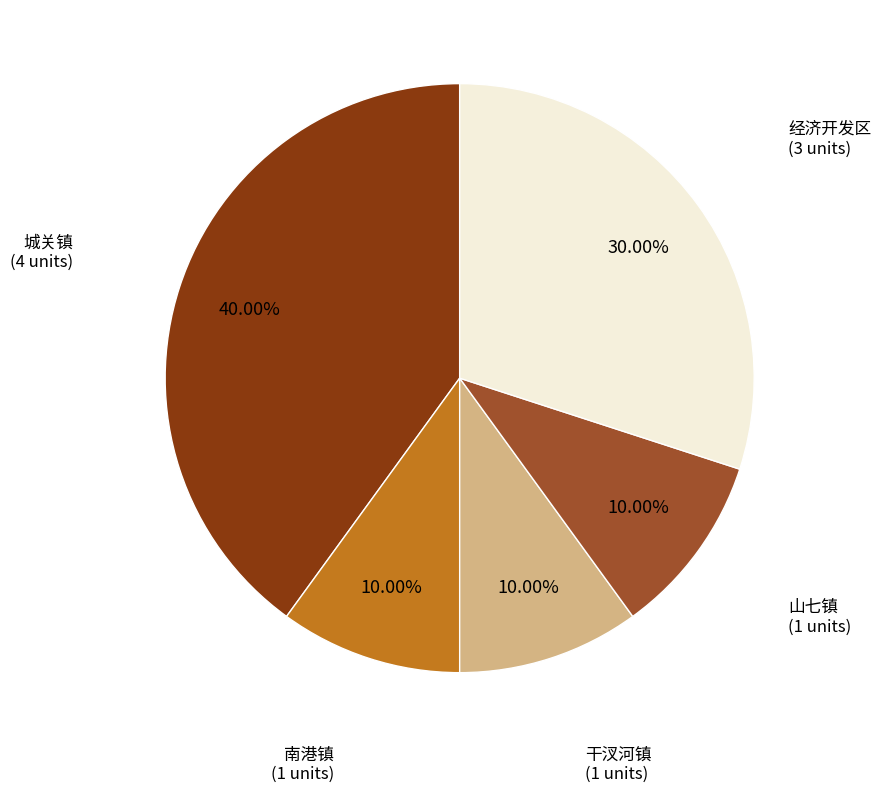

Is there any slice that represents more than half of the pie?

No